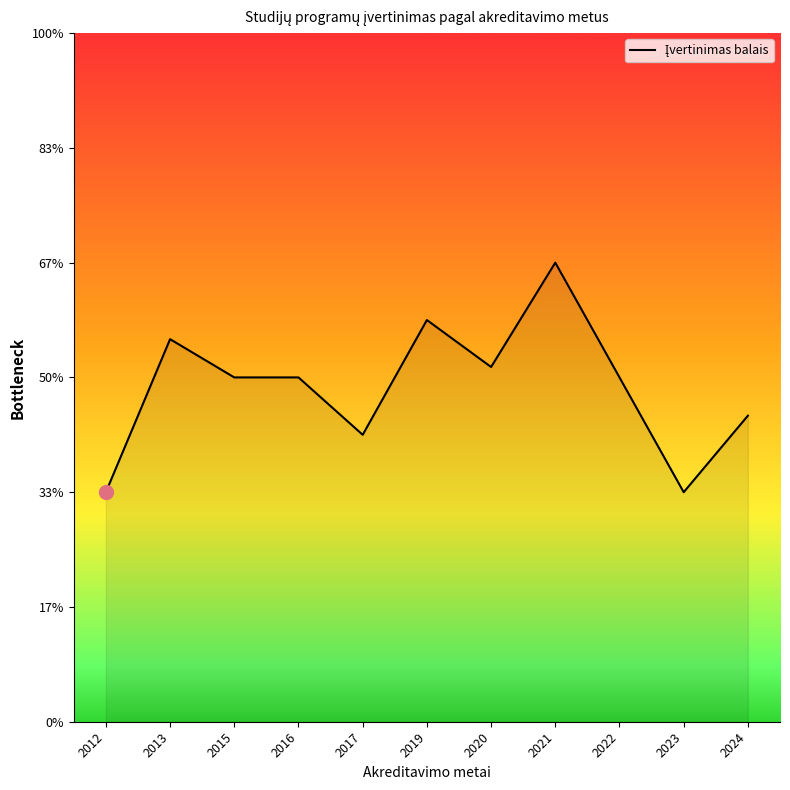

What is the value of the 8th point from the left?

4.0